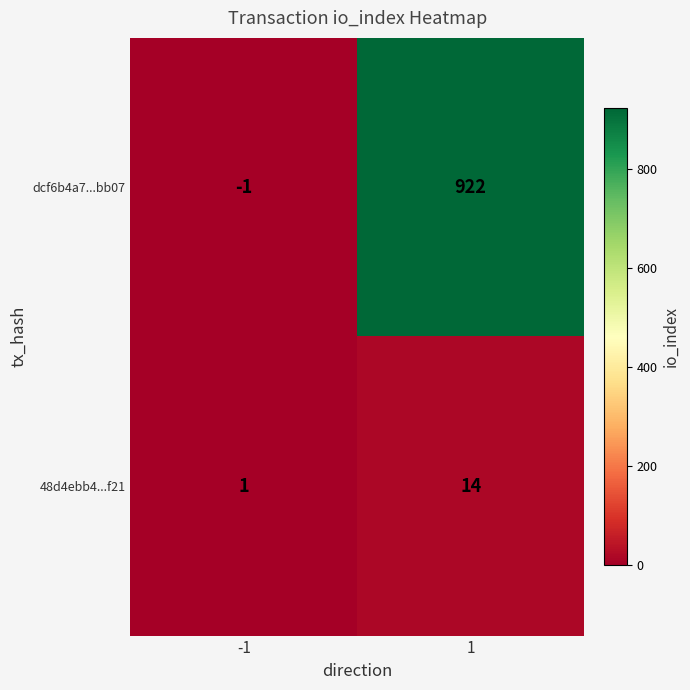

Between -1 and 1, which series saw the biggest shift?

dcf6b4a7...bb07